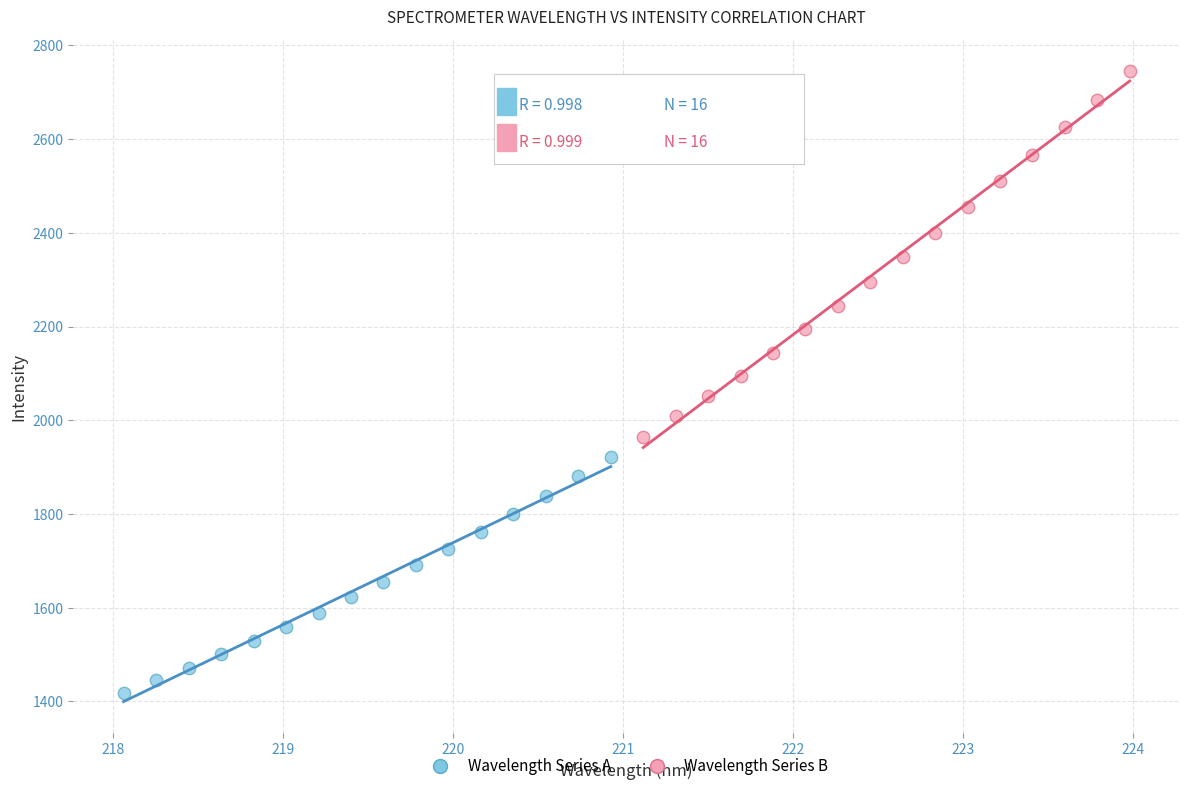

Which series has the largest Y range (max minus min)?

Wavelength Series B